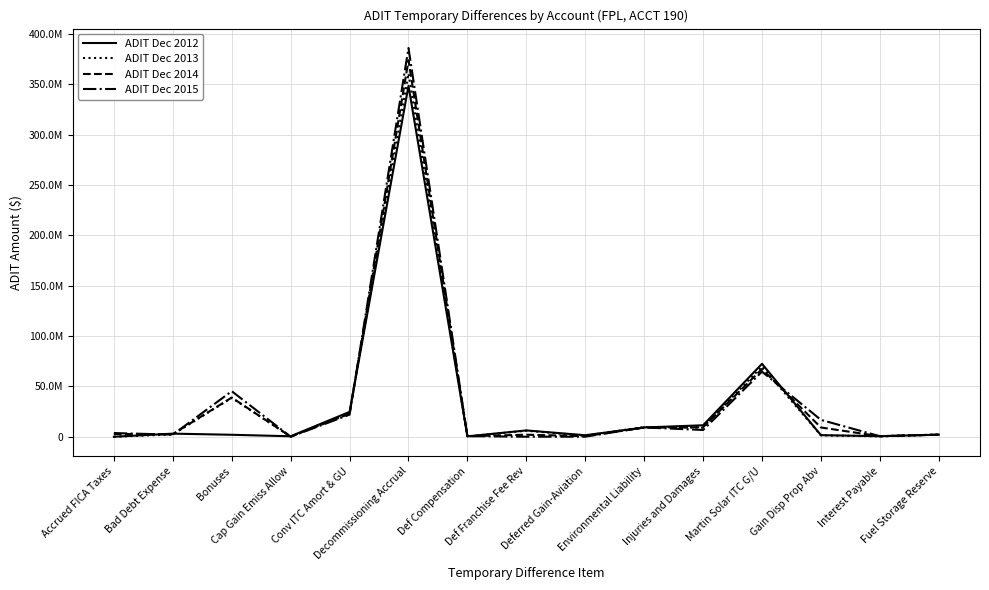

What is the approximate value of ADIT Dec 2013 at Injuries and Damages, to the nearest 100?

9007200